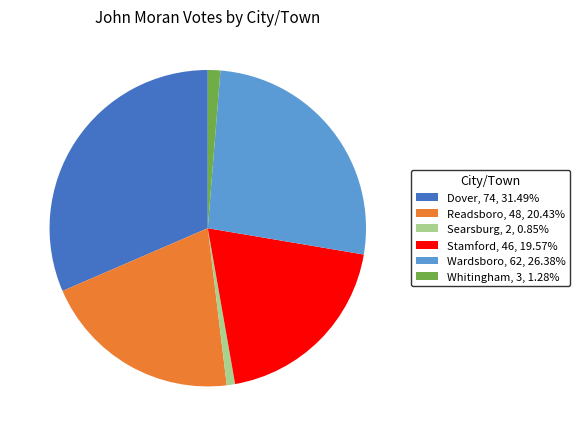

What is the ratio of the value at Dover, 74, 31.49% to the value at Stamford, 46, 19.57%?

1.6